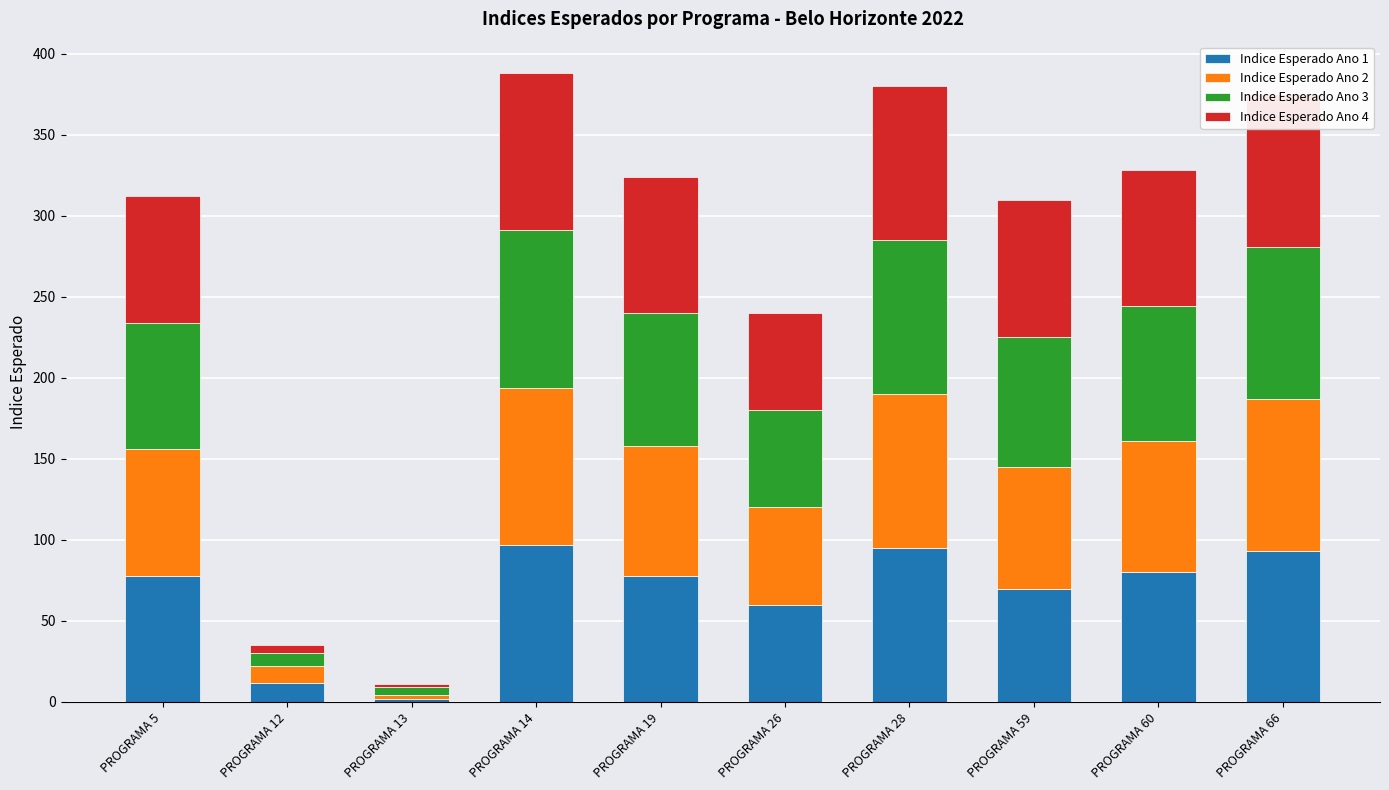

The value of Indice Esperado Ano 1 at PROGRAMA 26 is 60. True or false?

True